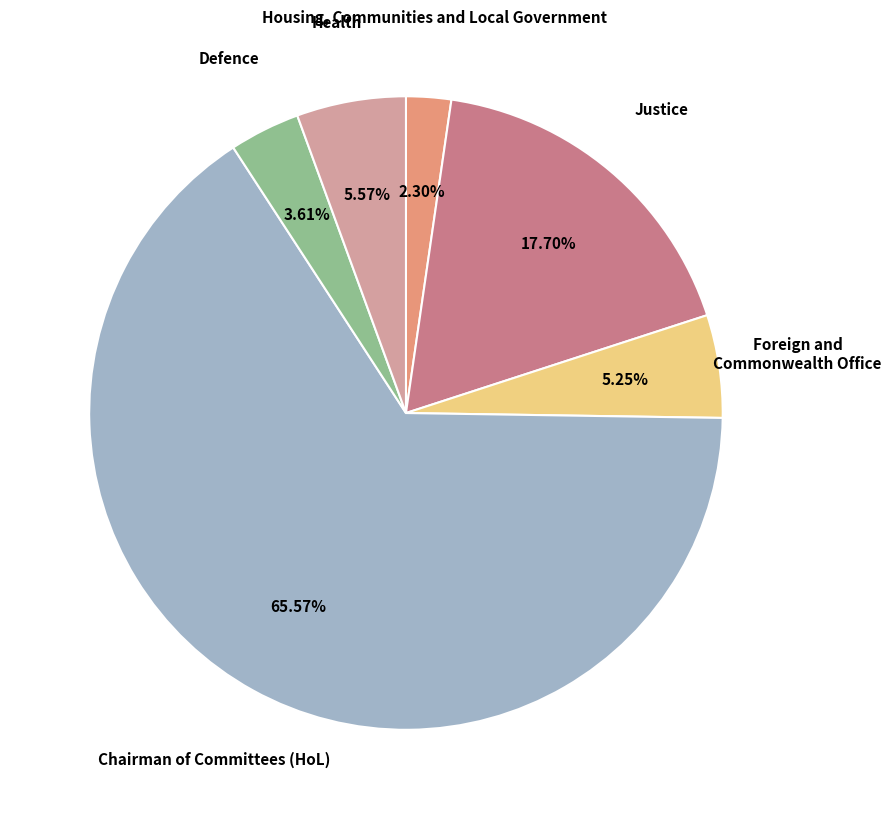

Count the number of slices in the pie.

6